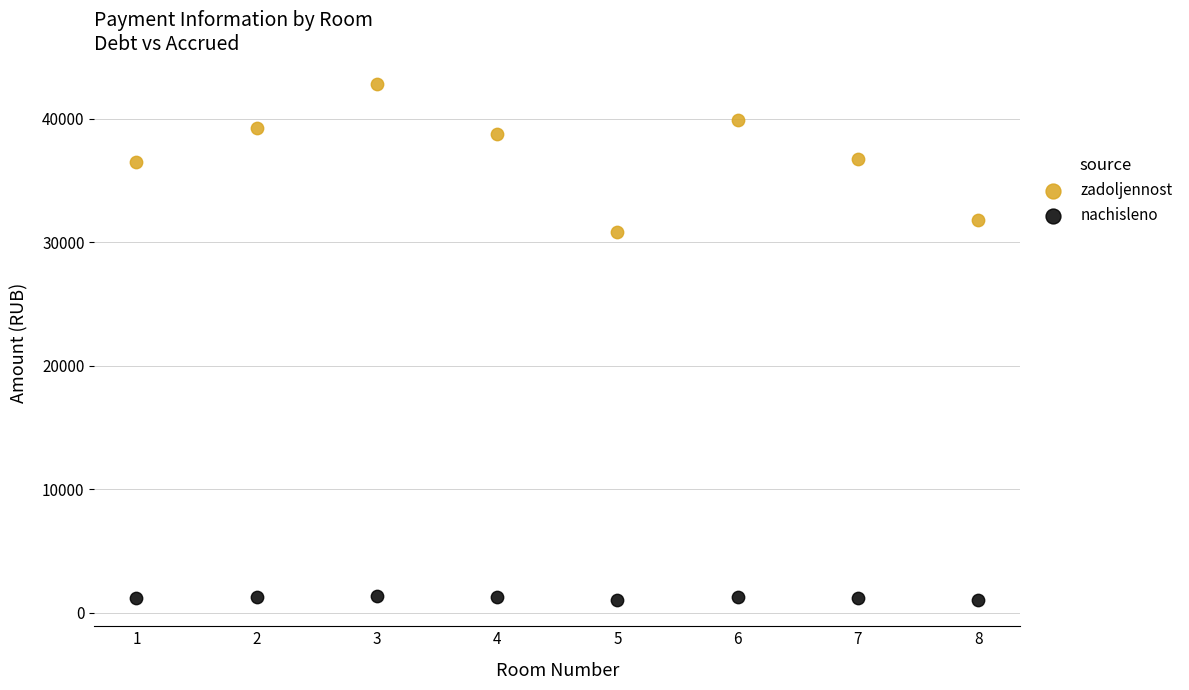

Which series reaches the minimum Y coordinate?

nachisleno